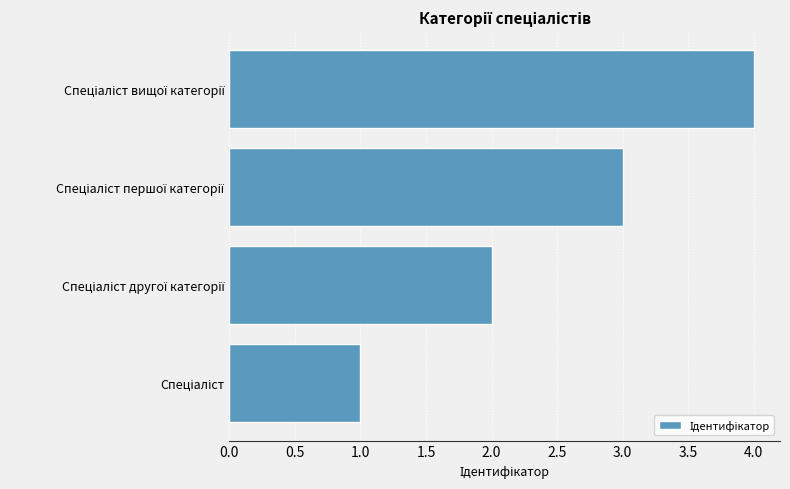

Does the chart contain stacked bars?

No